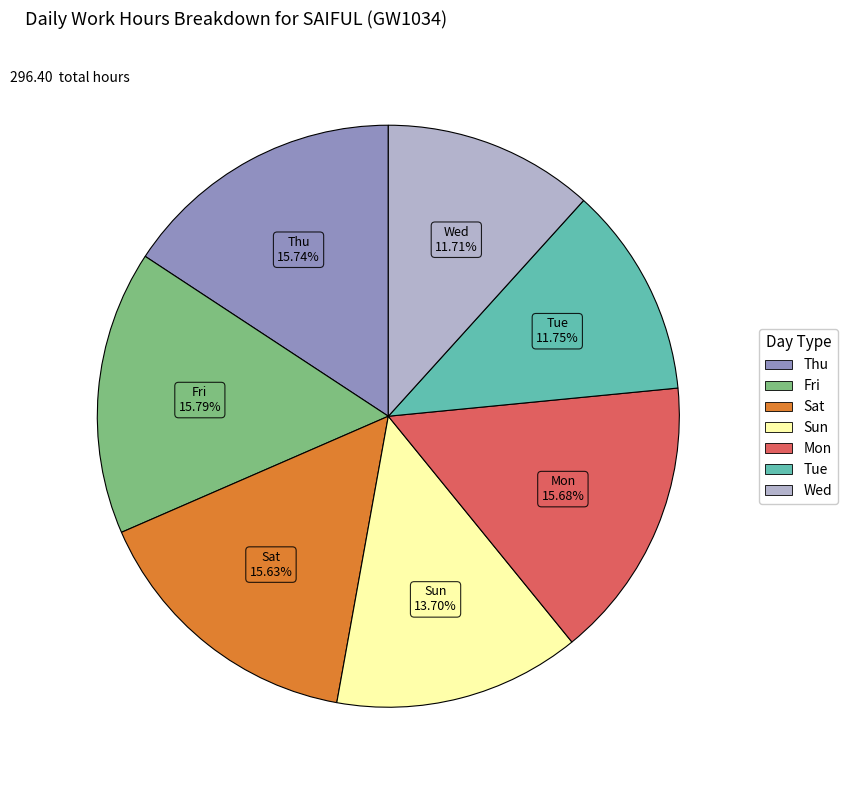

How many segments does this pie chart have?

7